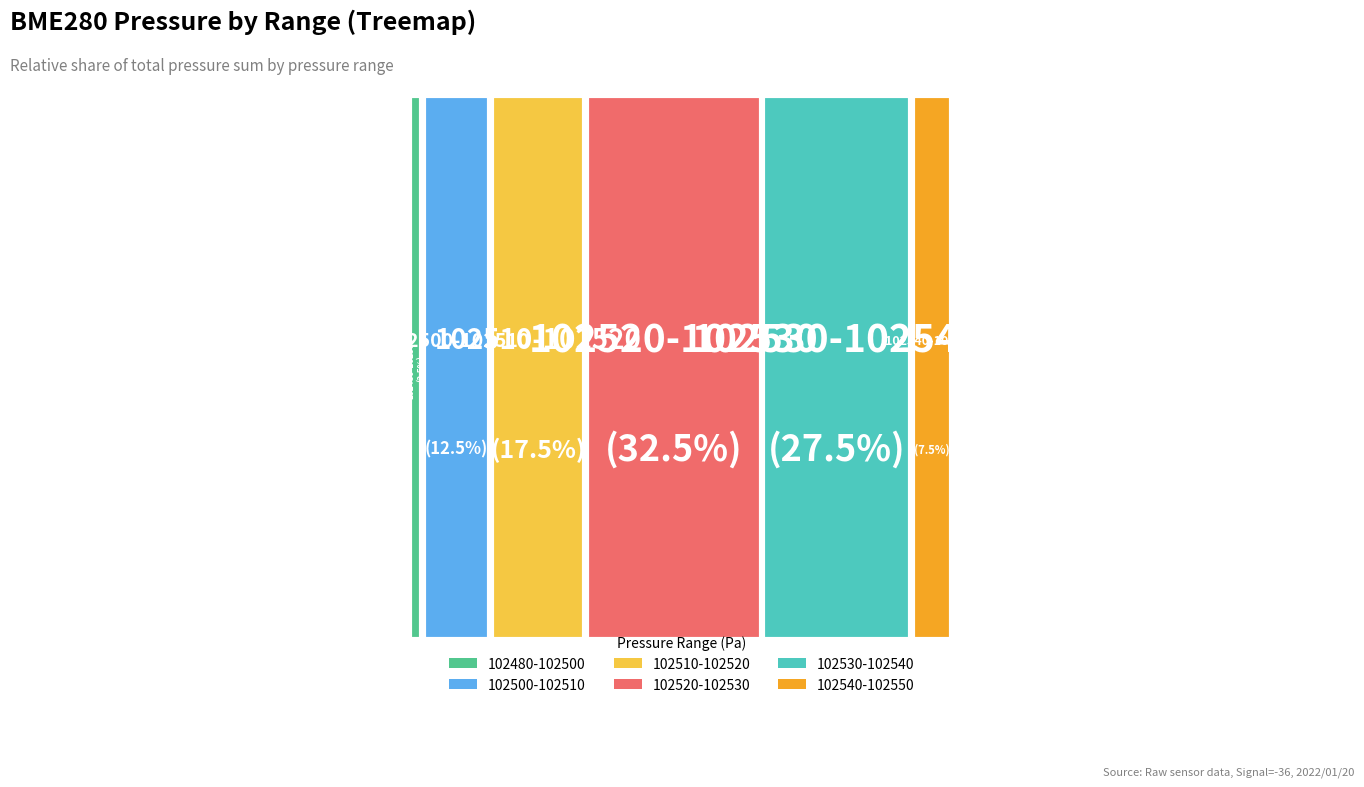

Is 36 the majority of the pie?

No